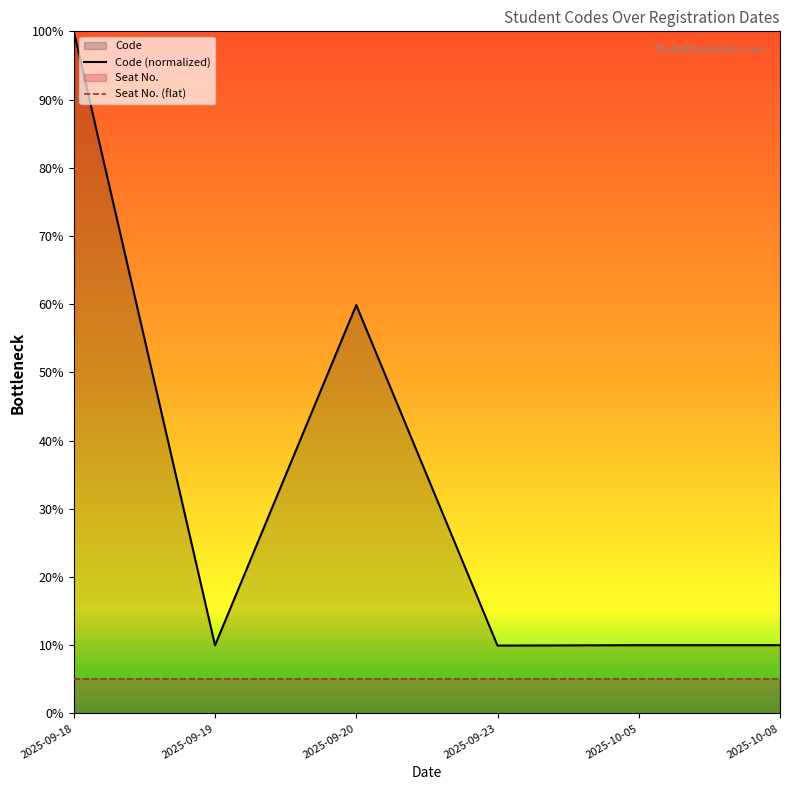

What is the label of the 2nd point from the right?

2025-10-05